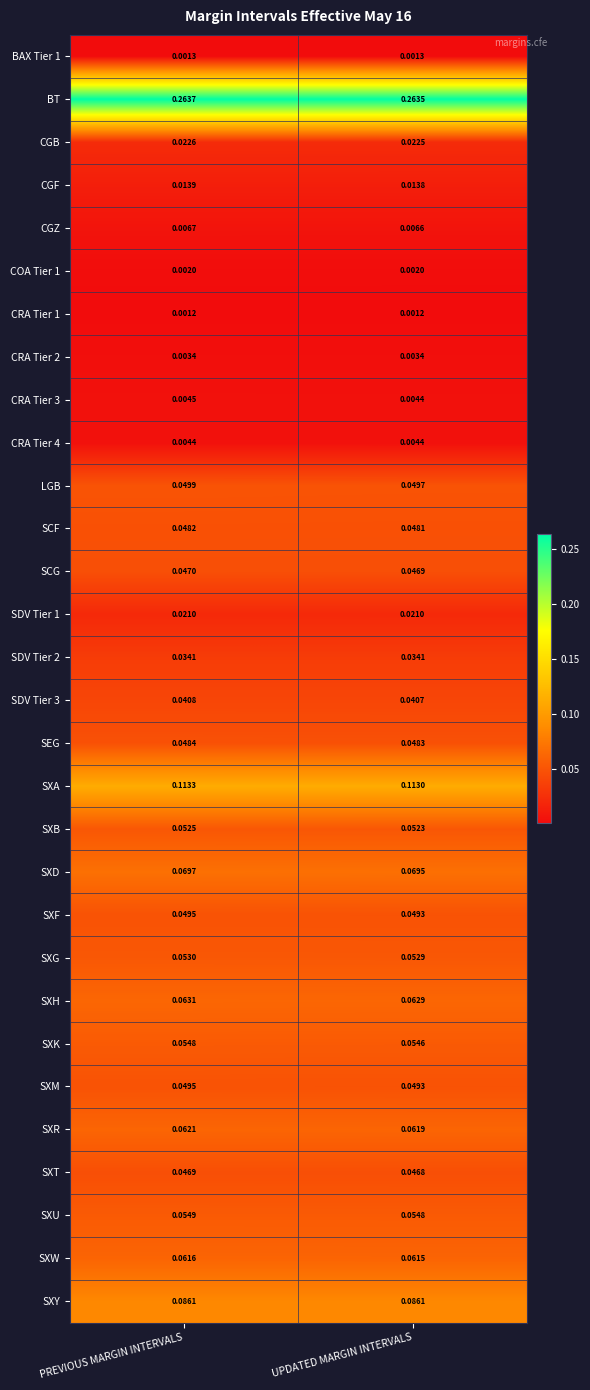

Which label corresponds to the largest value in the chart?

PREVIOUS MARGIN INTERVALS